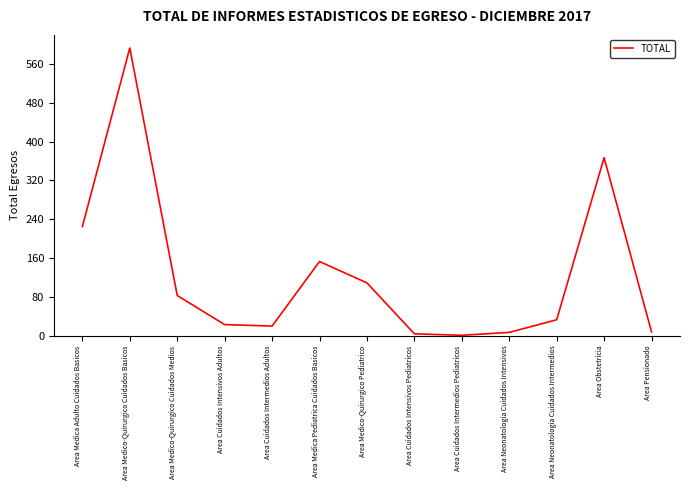

At which category does the chart reach its peak across all series?

Area Medico-Quirurgico Cuidados Basicos